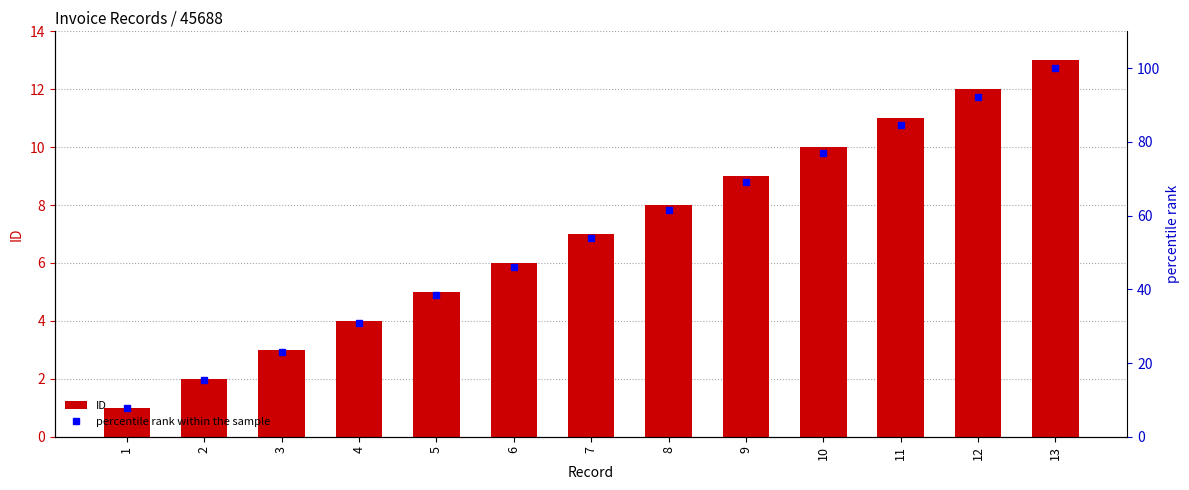

What is the difference between the maximum and minimum values in the ID series?

12